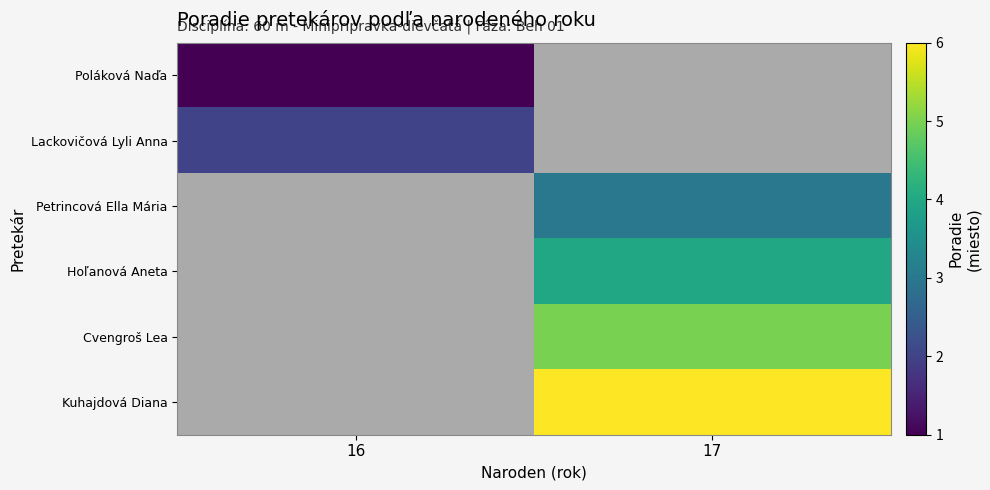

At which category does the chart reach its minimum across all series?

16